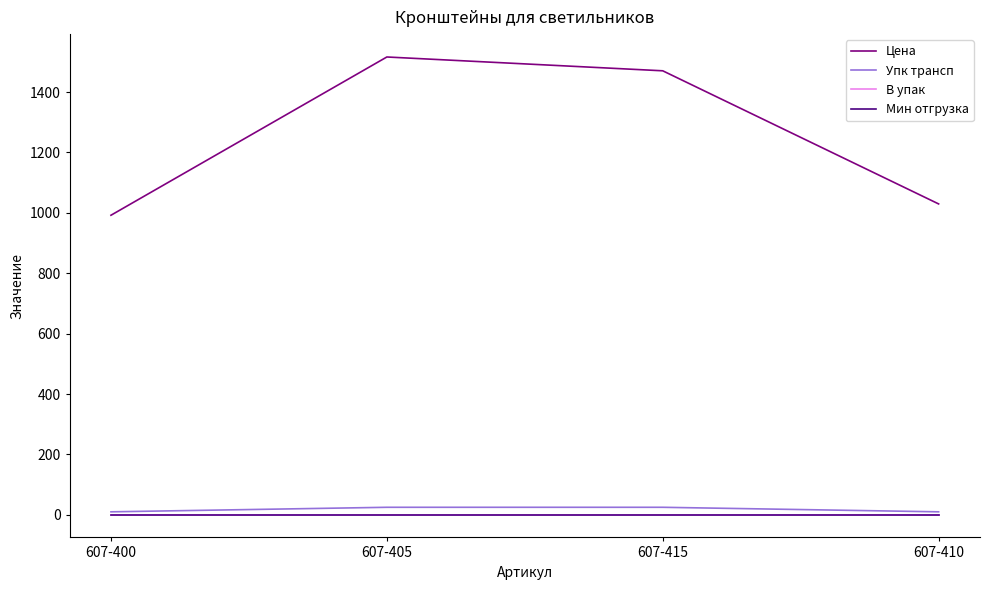

True or false: Цена and Мин отгрузка intersect in this chart.

False